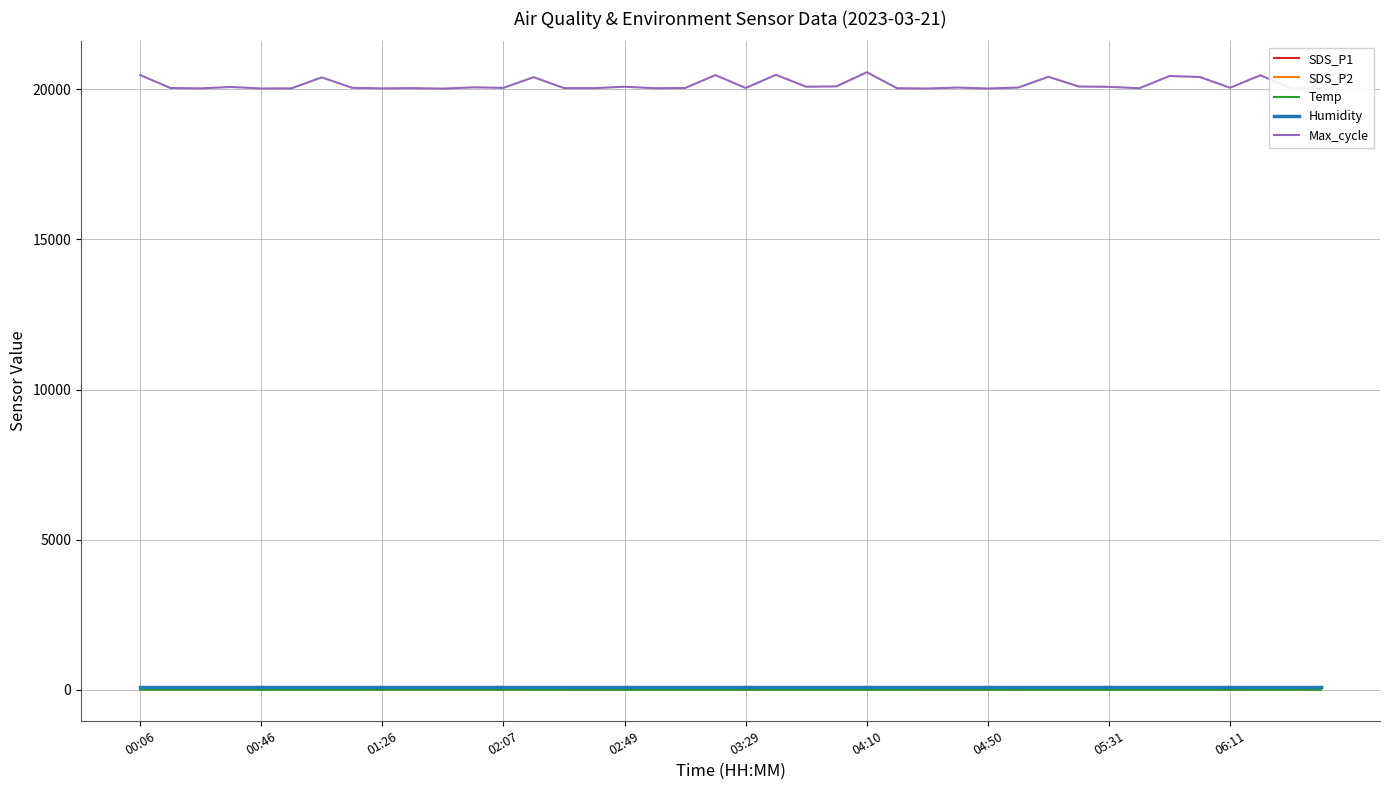

What value does the Humidity series have at 10?

99.9